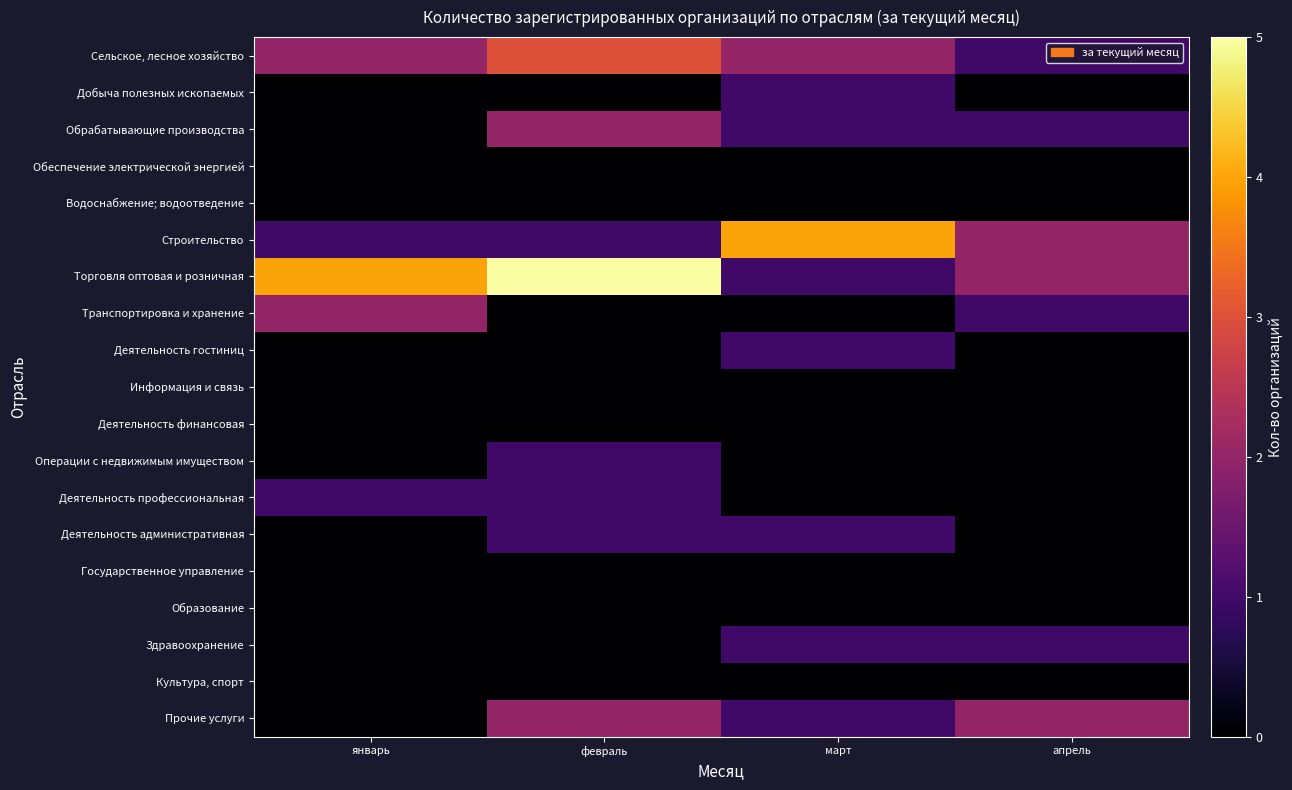

Between март and апрель, which series saw the biggest shift?

Строительство